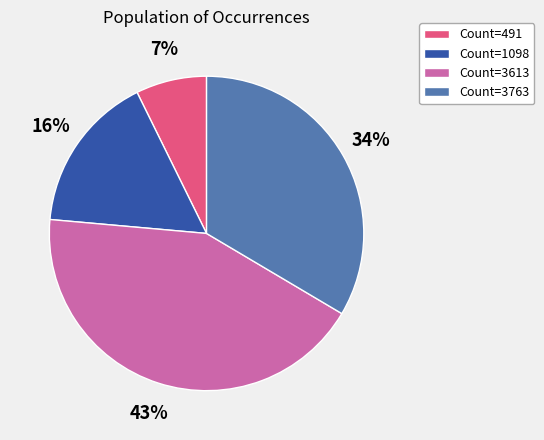

Rank the categories by value from highest to lowest.

Count=3613, Count=3763, Count=1098, Count=491